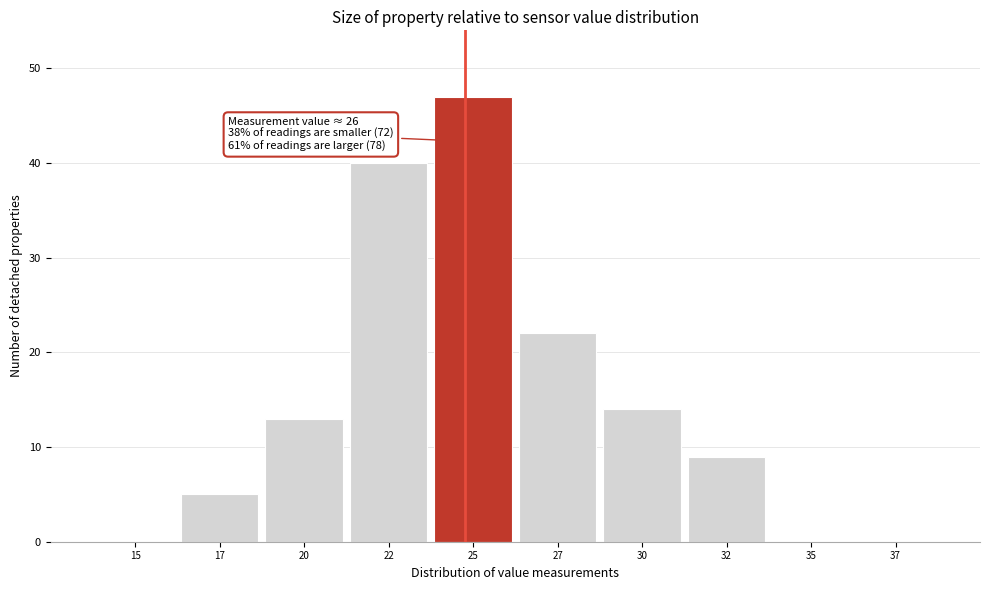

Reading left to right, extract all data points from this chart.

15=0	17=5	20=13	22=40	25=47	27=22	30=14	32=9	35=0	37=0